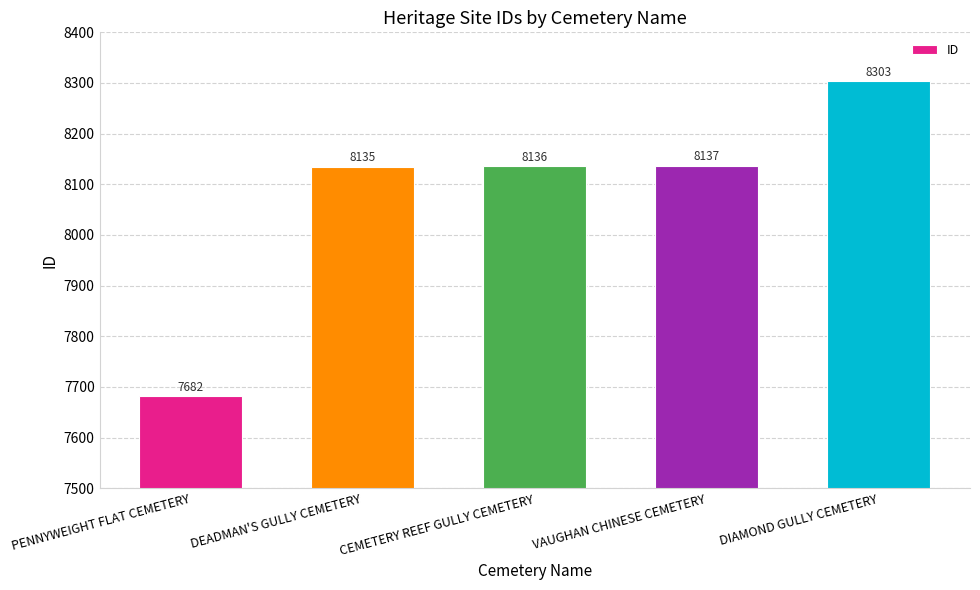

At which category does the chart reach its minimum across all series?

PENNYWEIGHT FLAT CEMETERY